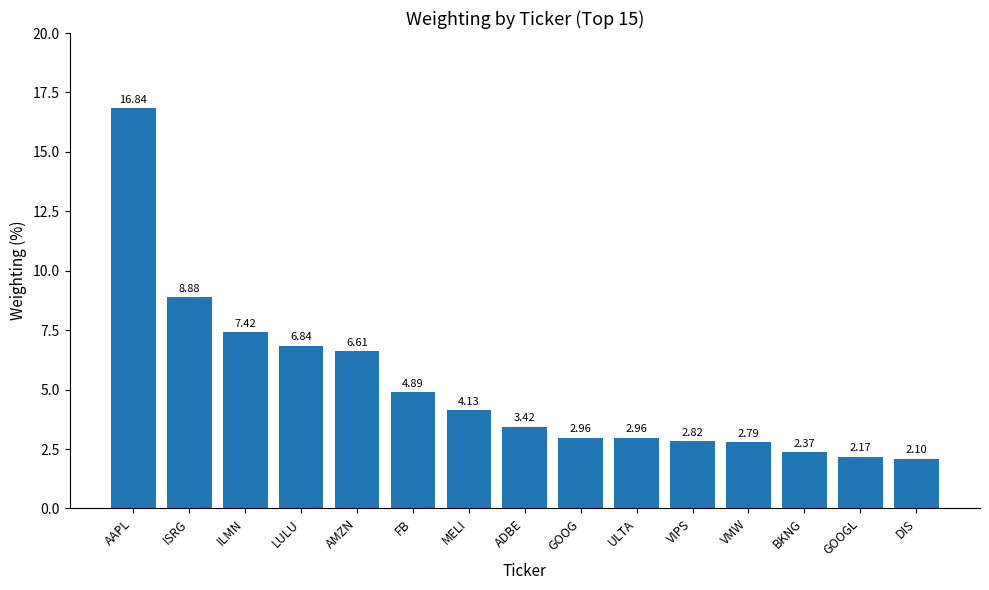

What is the label of the 7th bar from the right?

GOOG